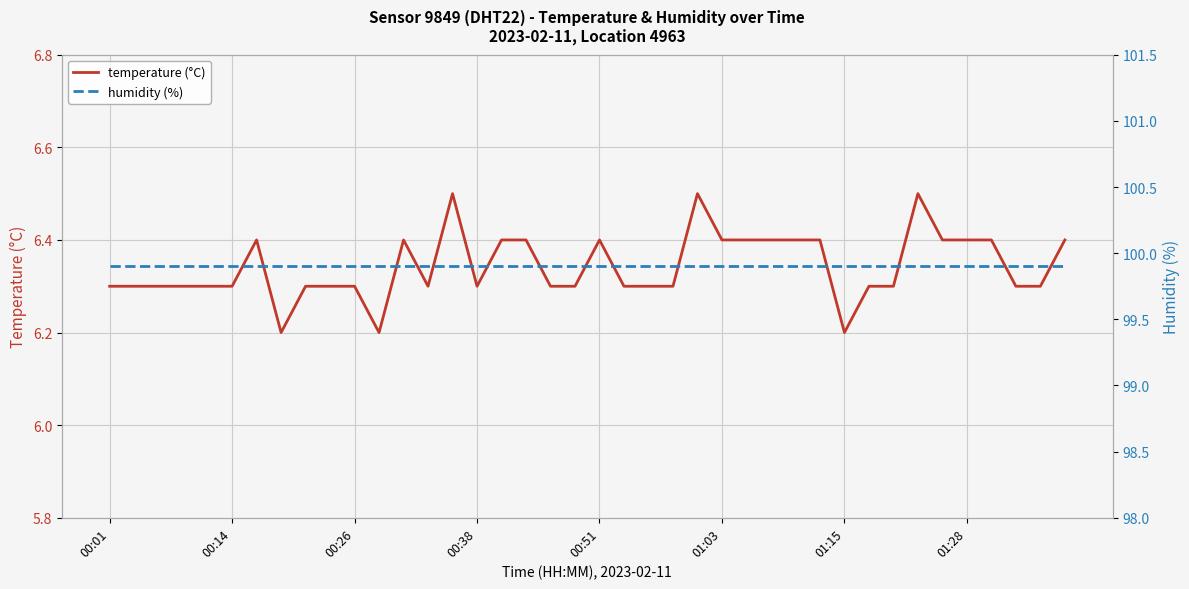

Is the value of temperature (°C) at 21 greater than the value of humidity (%) at 37?

No